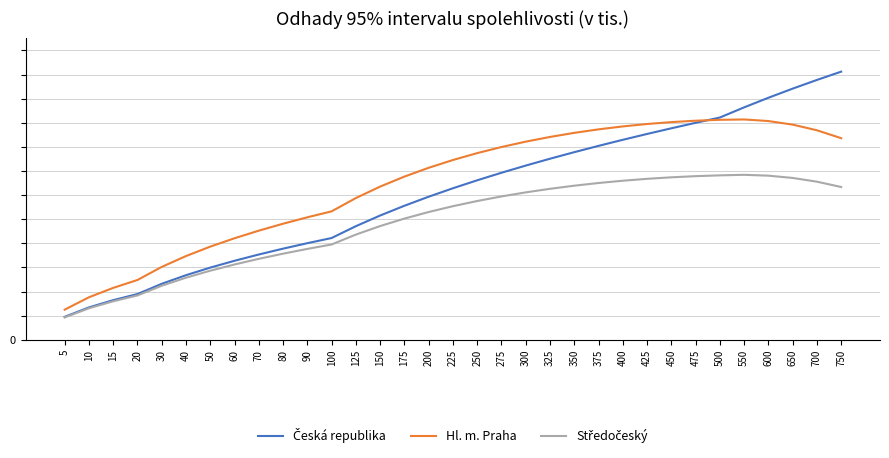

Rank the series by their maximum value, from highest to lowest.

Česká republika, Hl. m. Praha, Středočeský